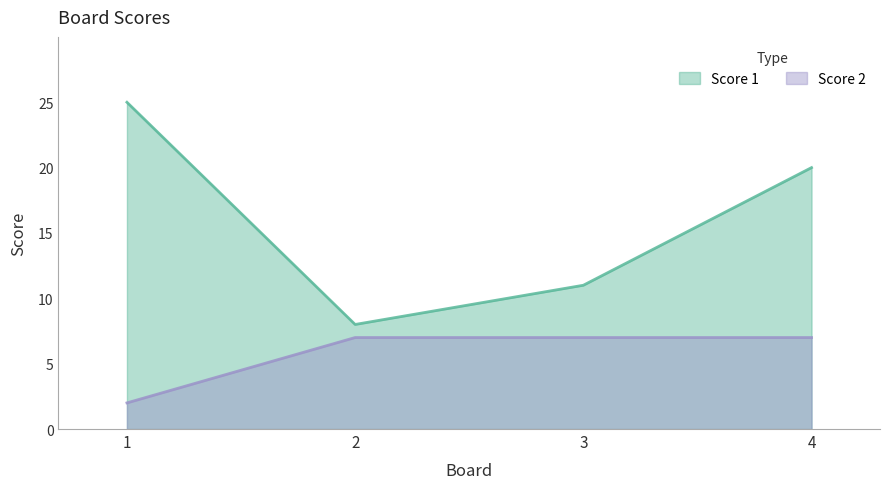

Reading right to left, what are all the values shown in this chart?

Score 1: 4=20	3=11	2=8	1=25
Score 2: 4=7	3=7	2=7	1=2